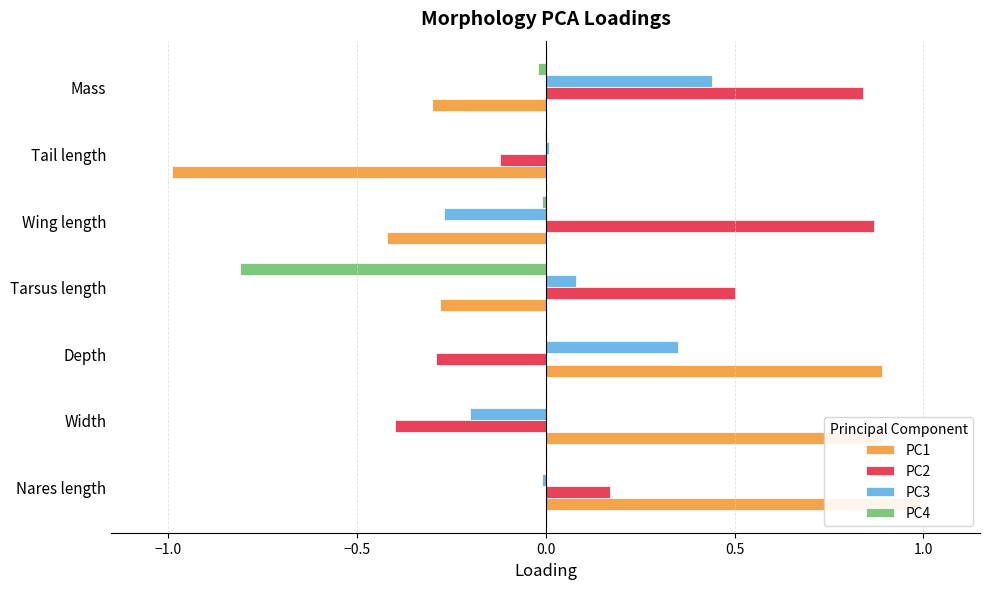

How many groups of bars are there?

7